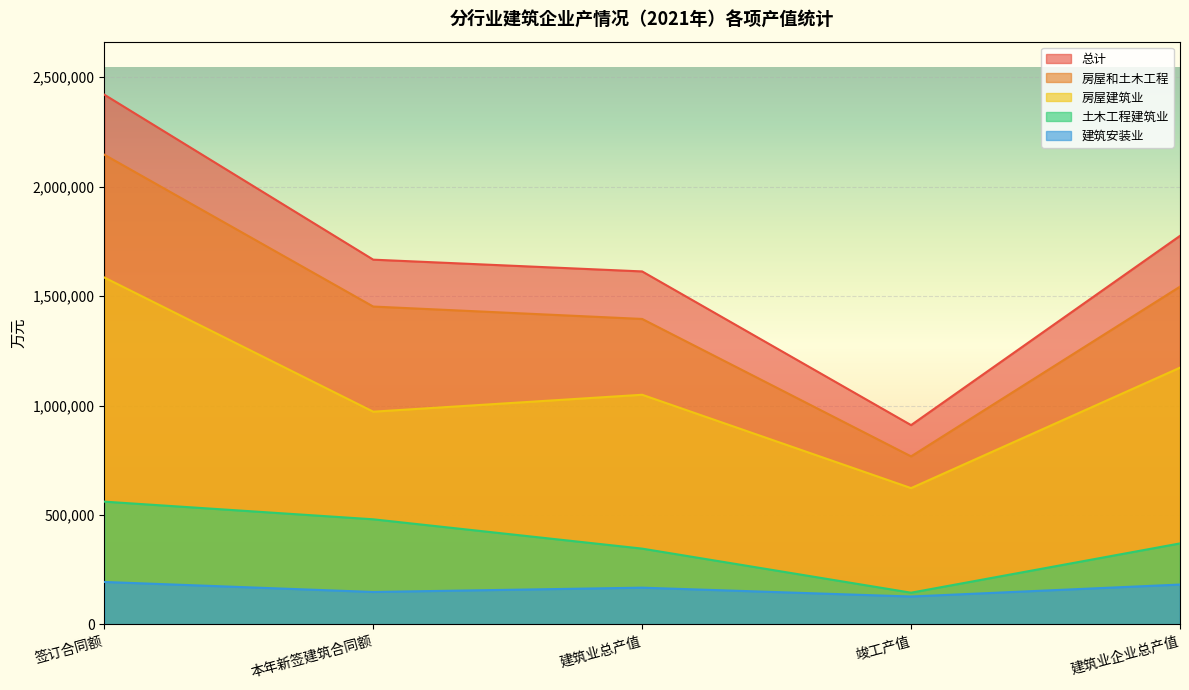

What are all the series names shown in the legend?

总计, 房屋和土木工程, 房屋建筑业, 土木工程建筑业, 建筑安装业